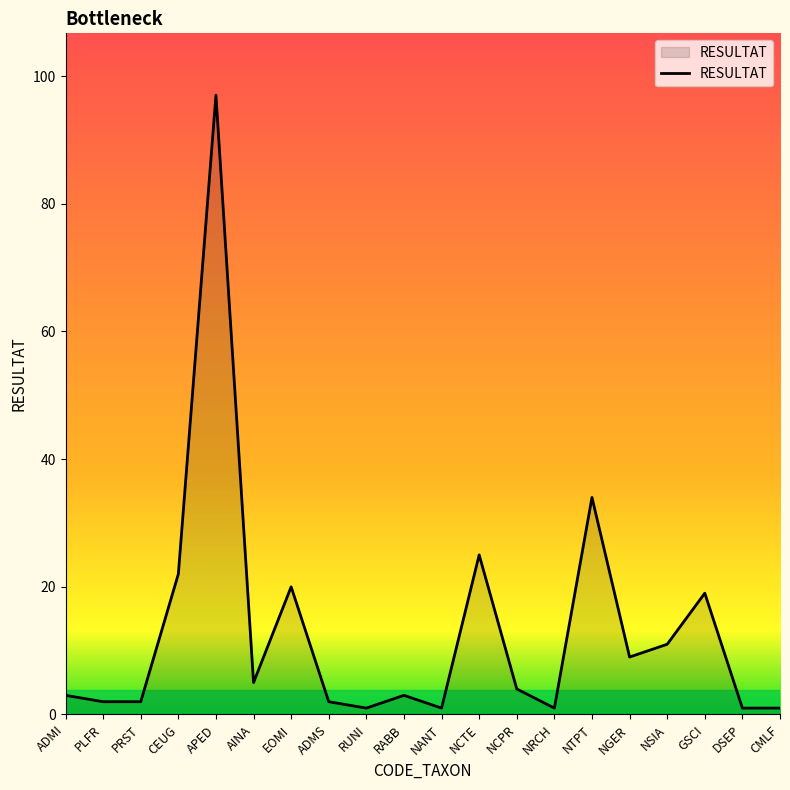

Reading right to left, what are all the values shown in this chart?

CMLF=1	DSEP=1	GSCI=19	NSIA=11	NGER=9	NTPT=34	NRCH=1	NCPR=4	NCTE=25	NANT=1	RABB=3	RUNI=1	ADMS=2	EOMI=20	AINA=5	APED=97	CEUG=22	PRST=2	PLFR=2	ADMI=3